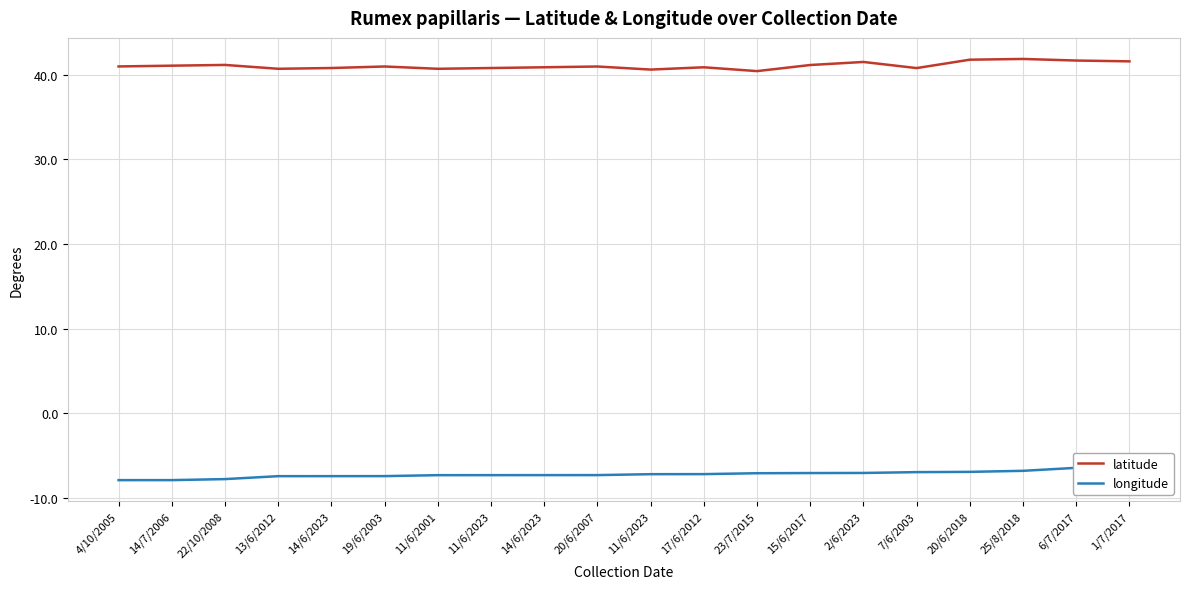

Which category has the highest value in the latitude series?

25/8/2018